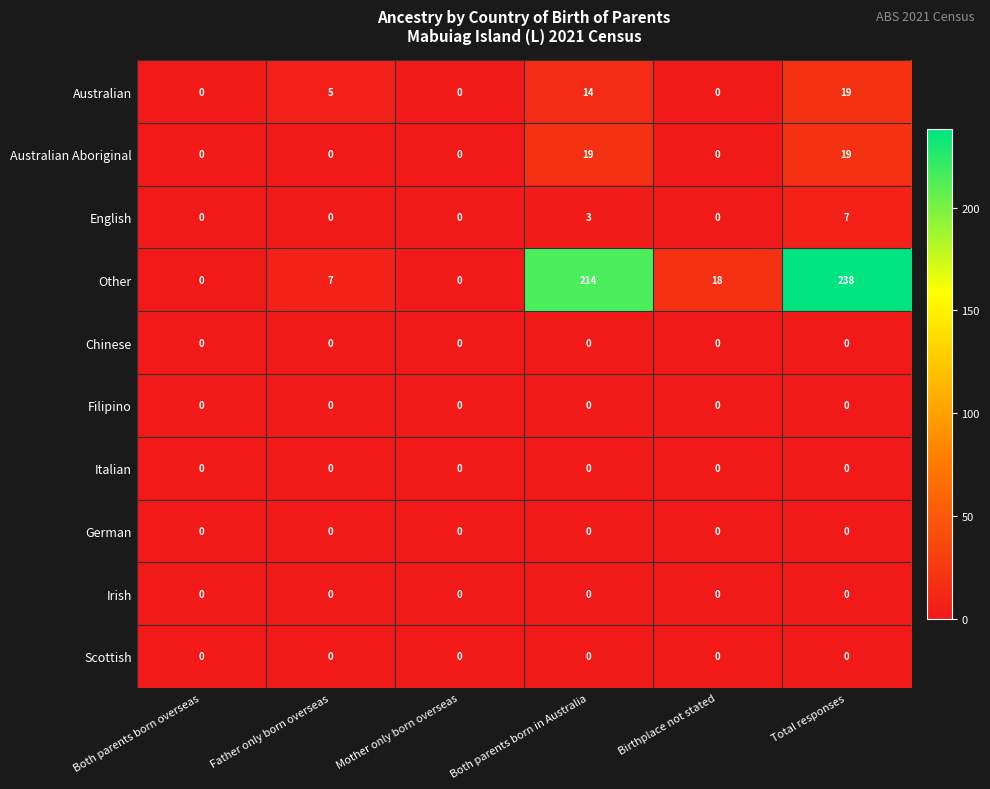

Count the Australian Aboriginal values in the range 0 to 19.

6